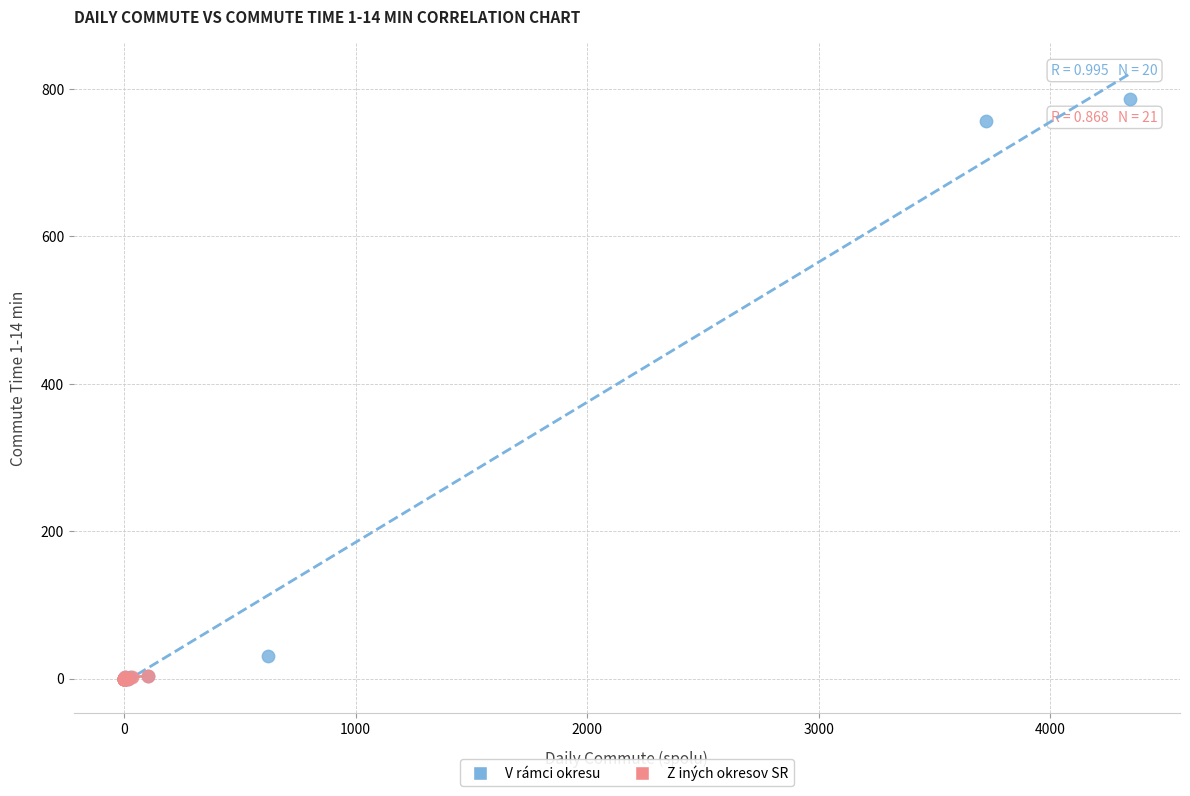

Which series contains the highest Y value?

V rámci okresu